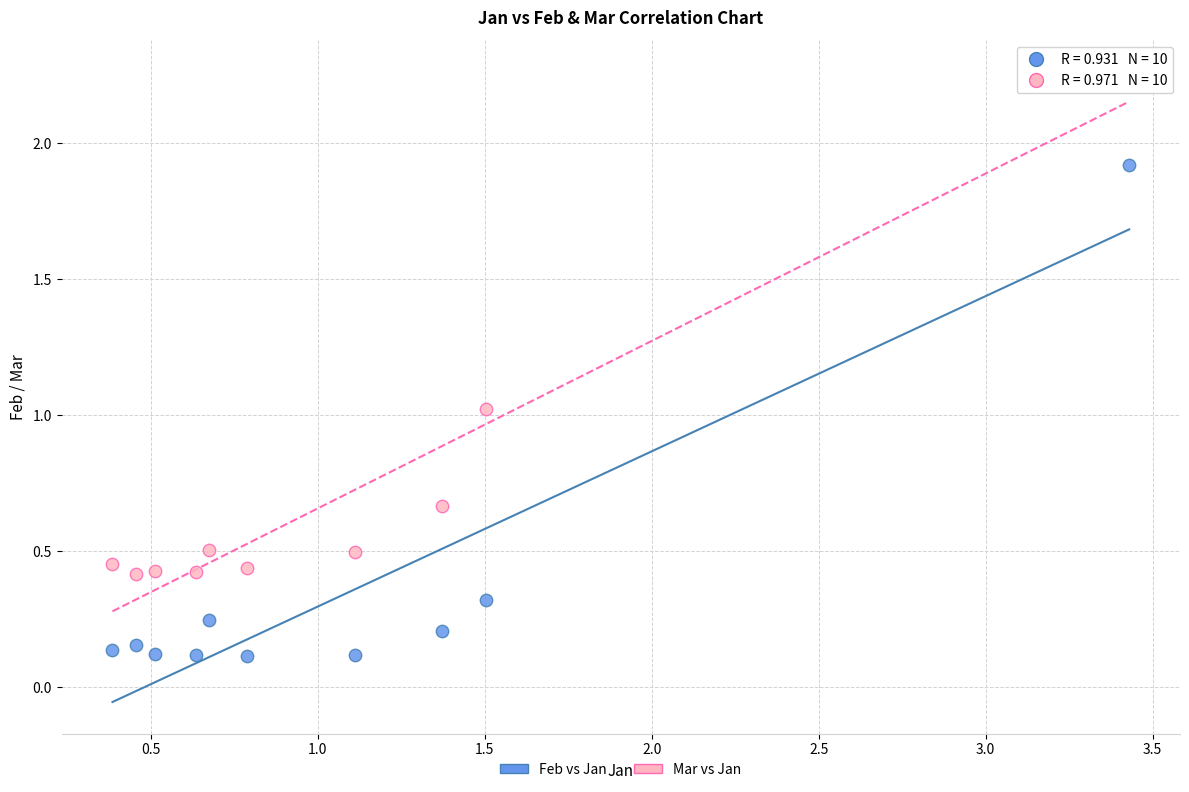

Which series has the largest Y range (max minus min)?

Mar vs Jan